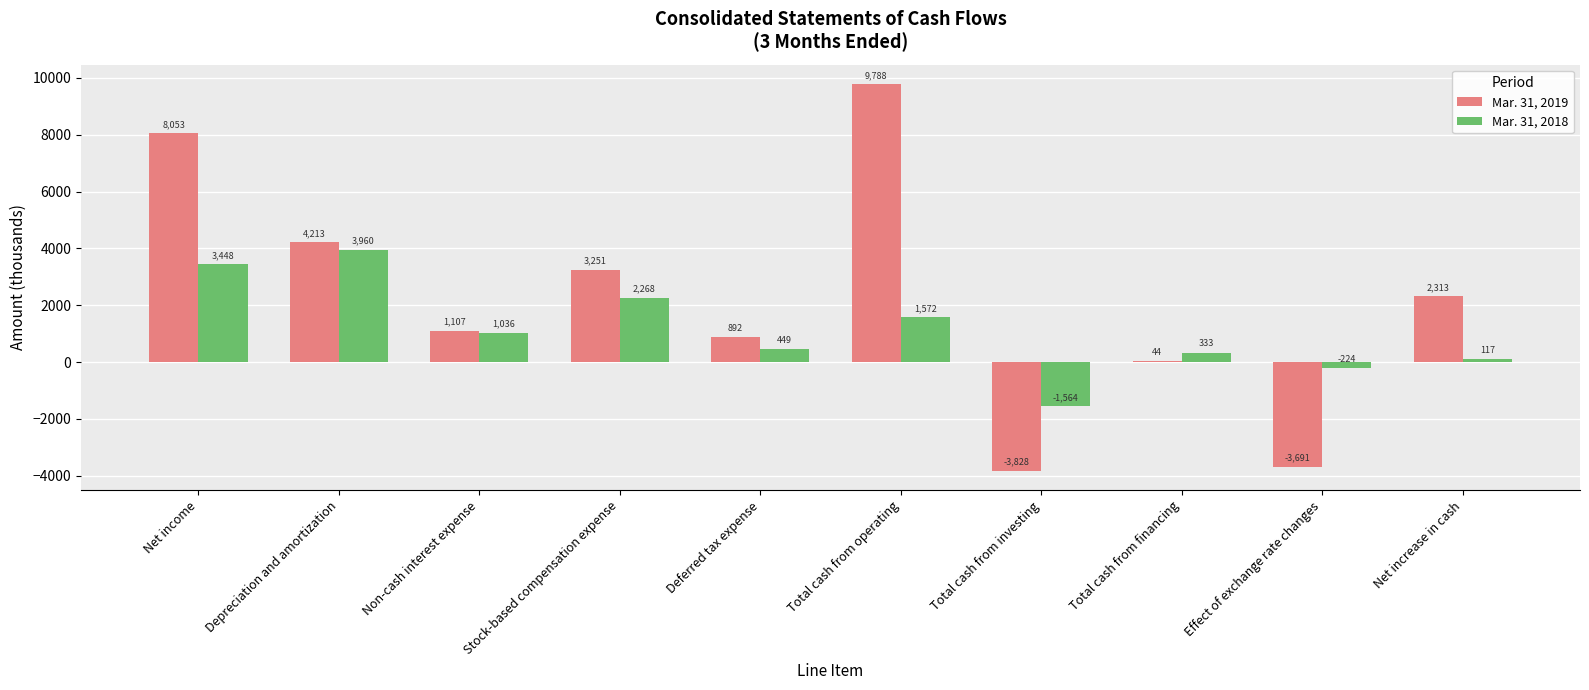

Reading left to right, extract all data points from this chart.

Mar. 31, 2019: Net income=8053	Depreciation and amortization=4213	Non-cash interest expense=1107	Stock-based compensation expense=3251	Deferred tax expense=892	Total cash from operating=9788	Total cash from investing=-3828	Total cash from financing=44	Effect of exchange rate changes=-3691	Net increase in cash=2313
Mar. 31, 2018: Net income=3448	Depreciation and amortization=3960	Non-cash interest expense=1036	Stock-based compensation expense=2268	Deferred tax expense=449	Total cash from operating=1572	Total cash from investing=-1564	Total cash from financing=333	Effect of exchange rate changes=-224	Net increase in cash=117